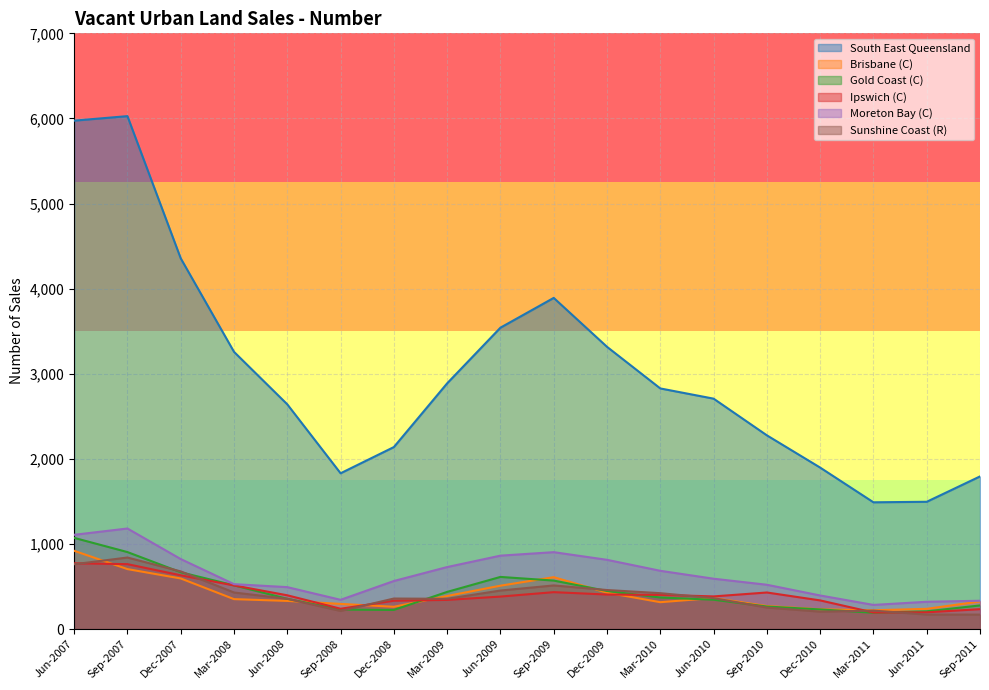

Where is South East Queensland nearest to the value 3758?

Sep-2009